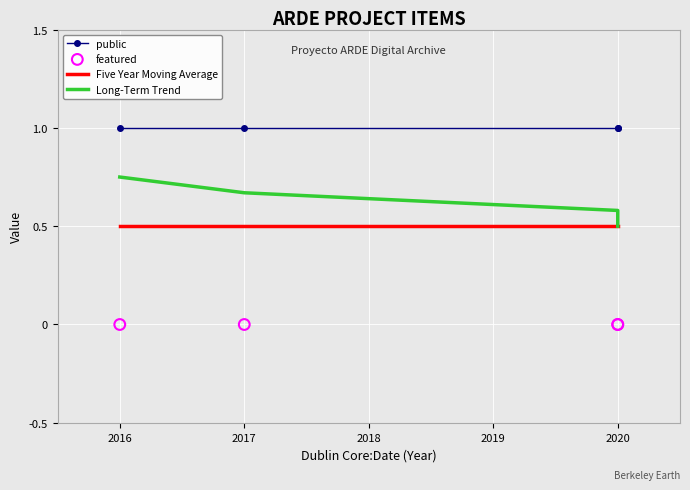

Which series has the largest total across all categories?

public